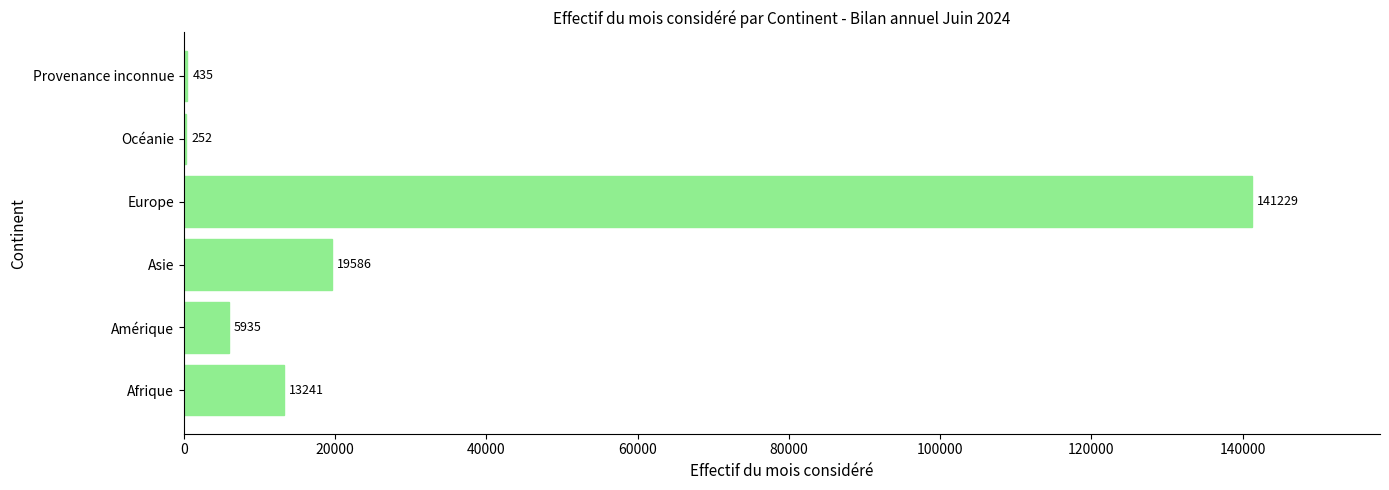

What is the approximate value at Asie?

19586